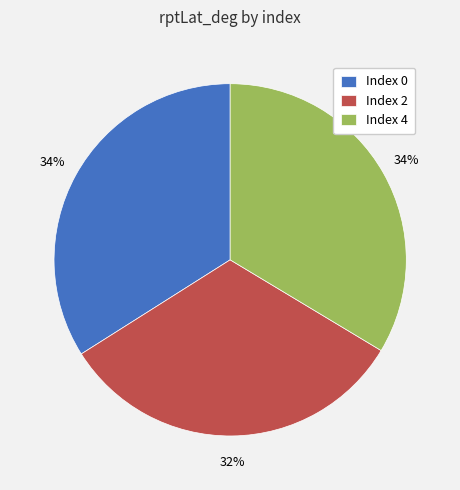

What percentage is the Index 0 slice, to the nearest percent?

34%